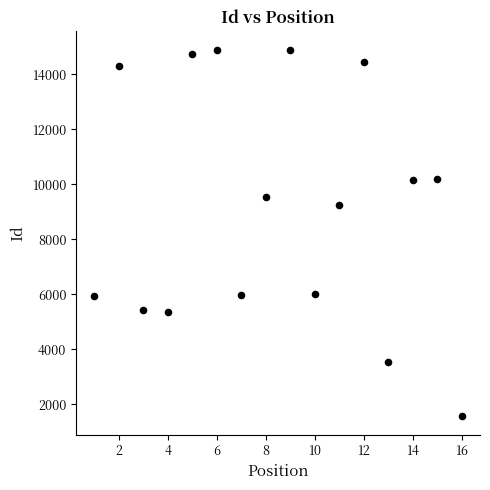

What Y value in the scatter plot is closest to 8226?

9260